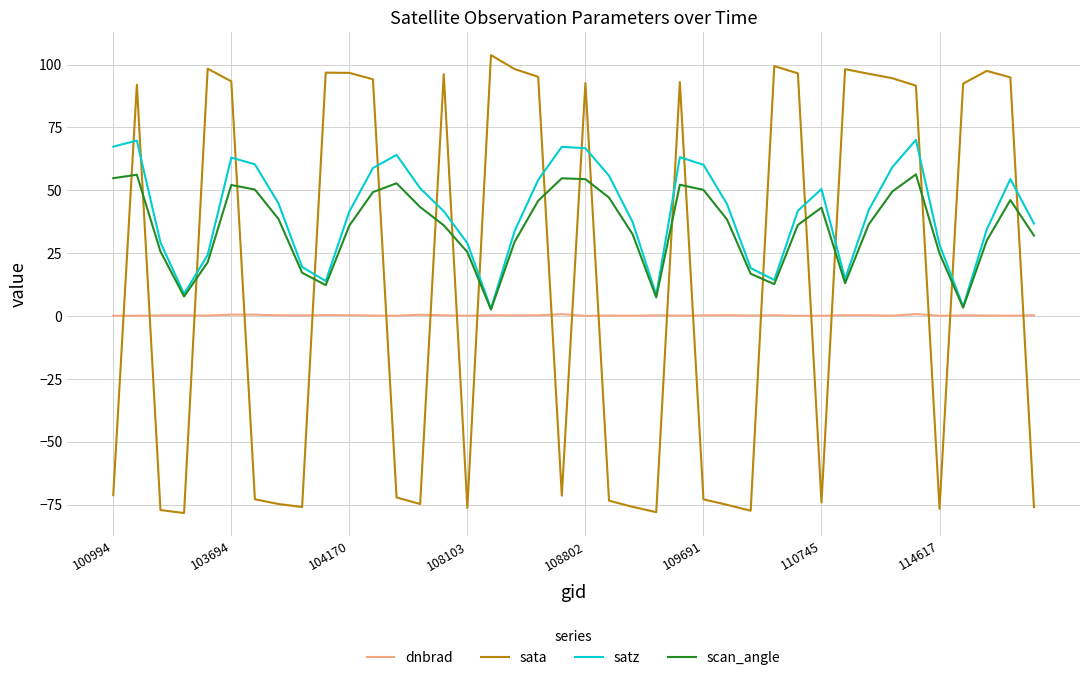

True or false: satz and dnbrad intersect in this chart.

False